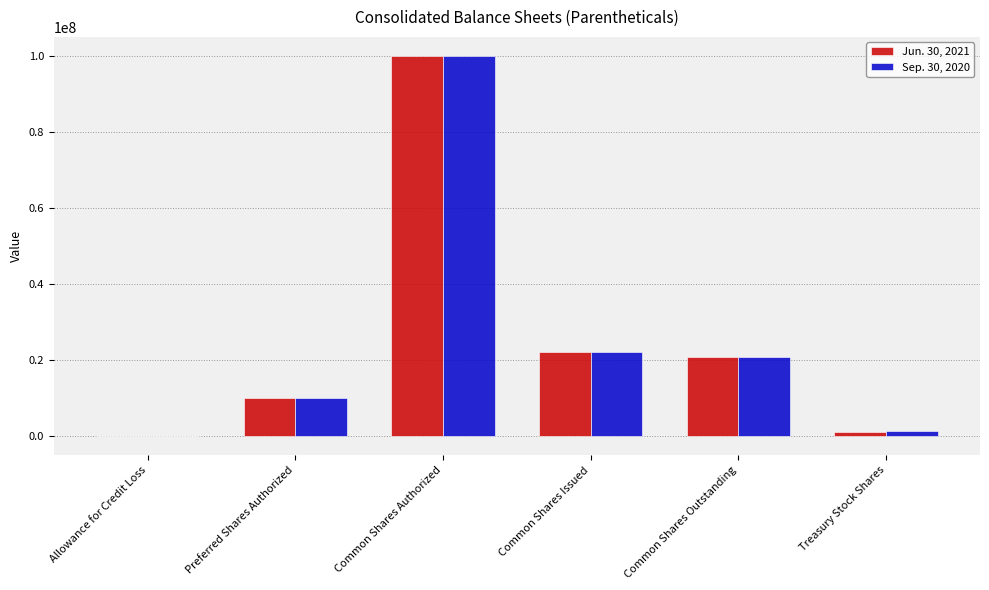

How many series are shown in this chart?

2